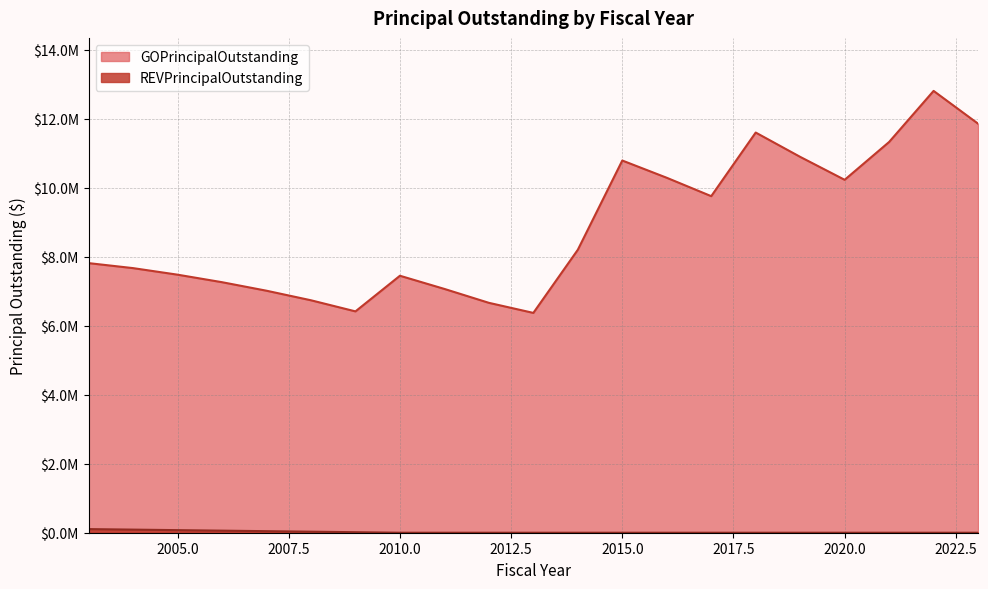

What is the sum of all GOPrincipalOutstanding values?

185700000